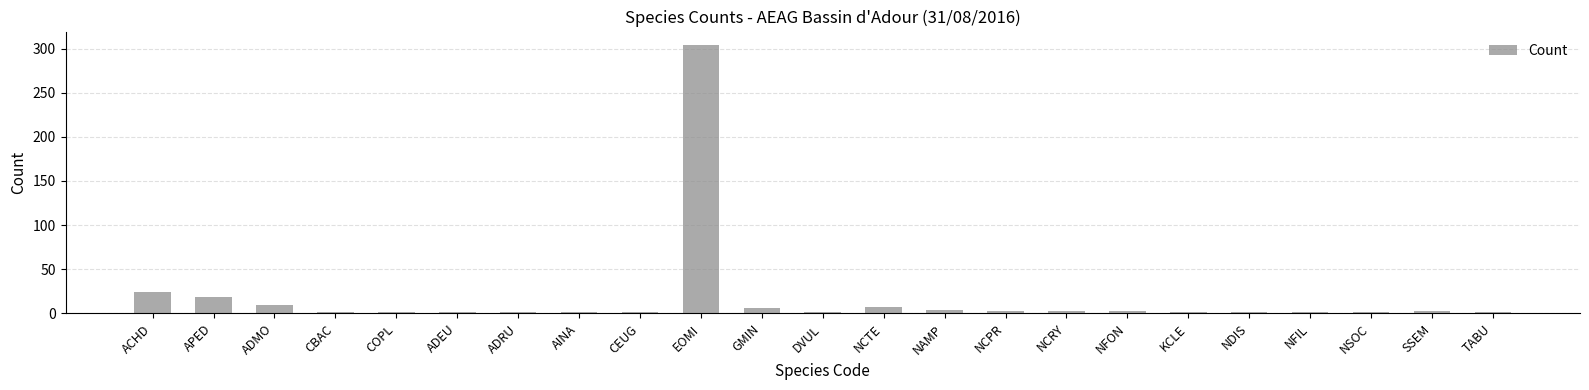

What is the sum of all values?

401